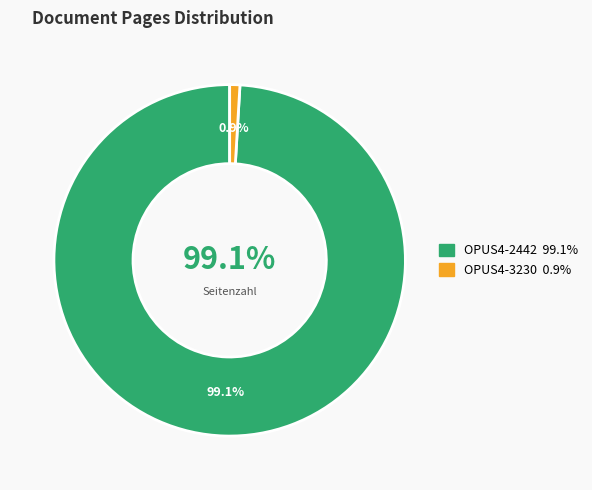

Which category accounts for the majority?

OPUS4-2442